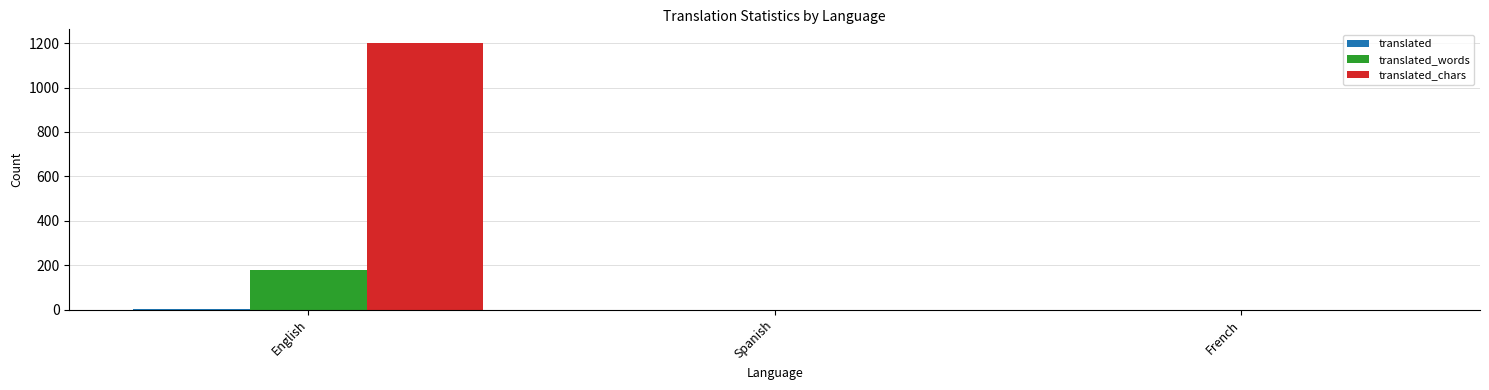

At which category is the sum across all series the highest?

English